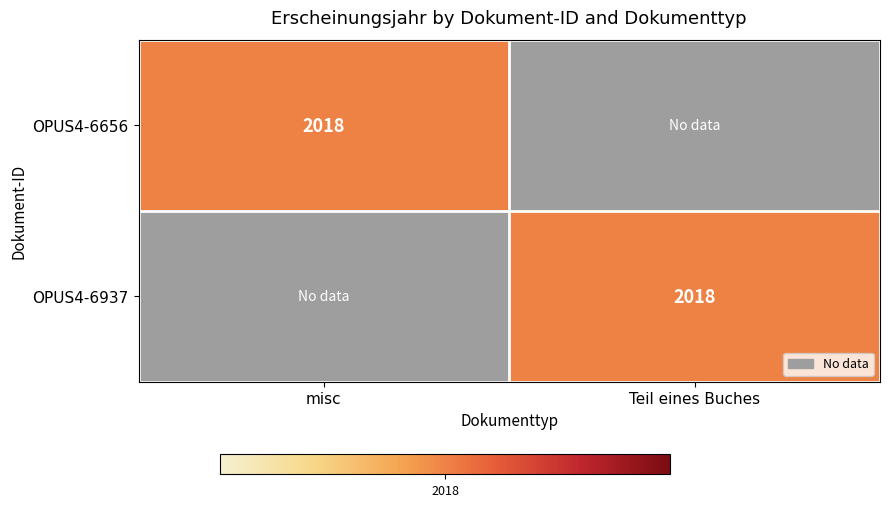

How many categories are shown in the chart?

2